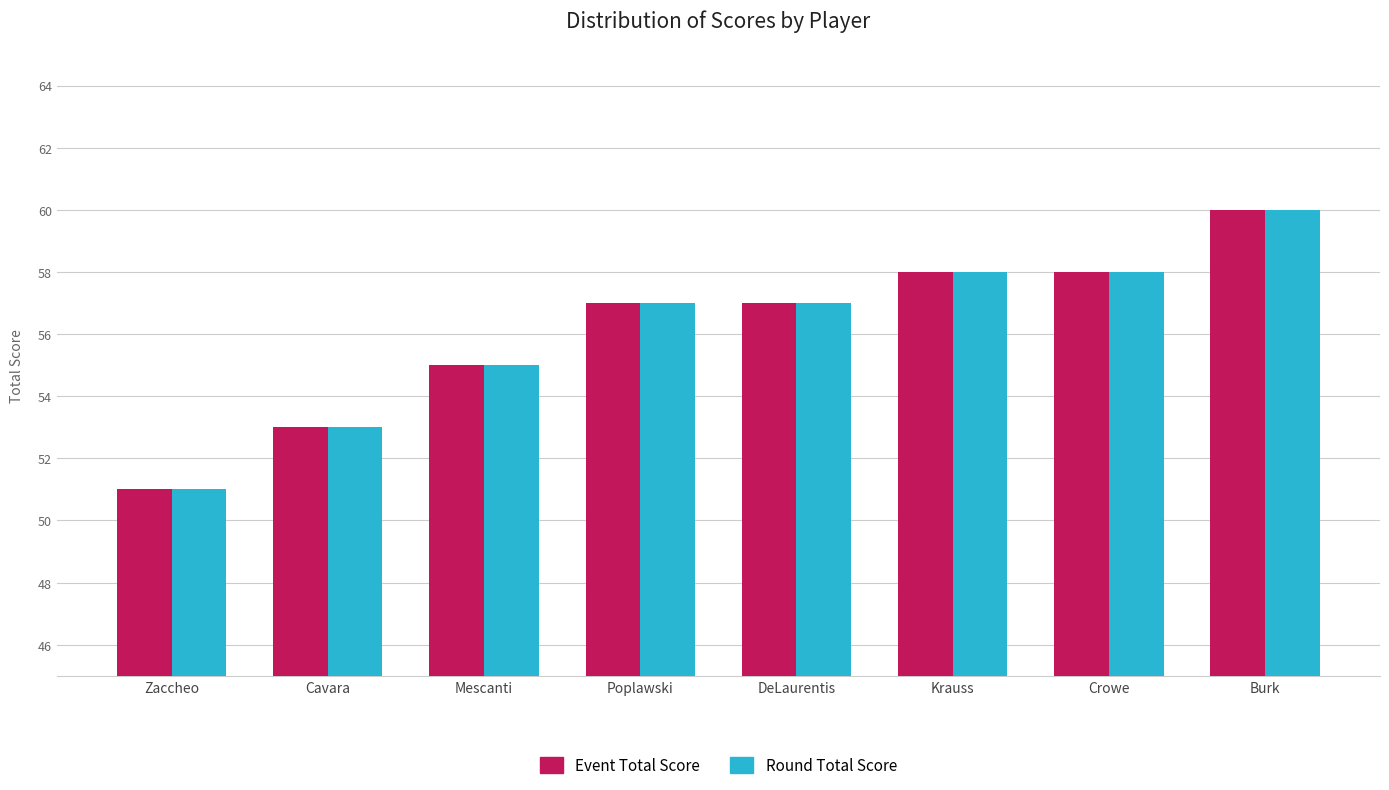

Reading right to left, extract all data points from this chart.

Event Total Score: Burk=60	Crowe=58	Krauss=58	DeLaurentis=57	Poplawski=57	Mescanti=55	Cavara=53	Zaccheo=51
Round Total Score: Burk=60	Crowe=58	Krauss=58	DeLaurentis=57	Poplawski=57	Mescanti=55	Cavara=53	Zaccheo=51